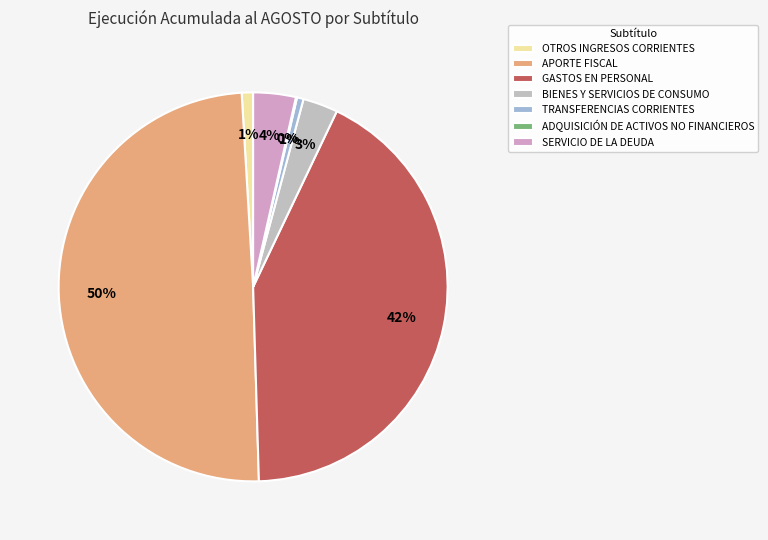

What is the largest slice in the pie chart?

APORTE FISCAL